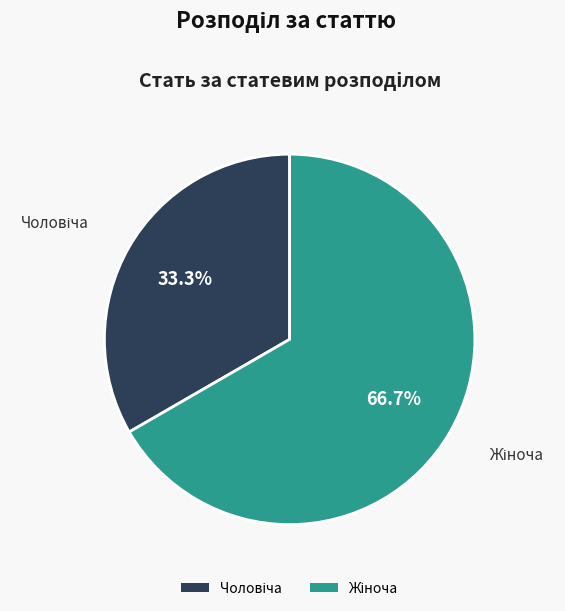

Does any single category account for the majority?

Yes